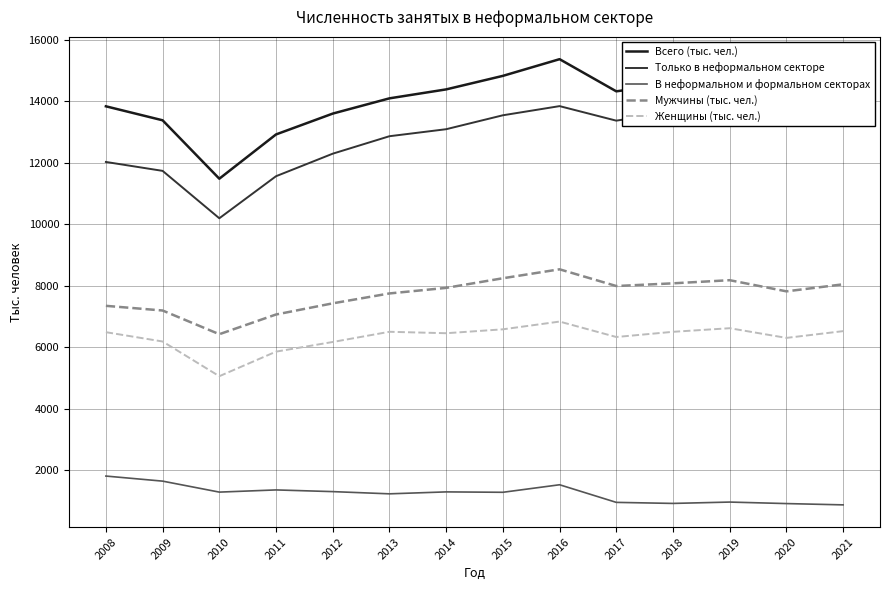

At 2012, list the series in order from largest to smallest.

Всего (тыс. чел.), Только в неформальном секторе, Мужчины (тыс. чел.), Женщины (тыс. чел.), В неформальном и формальном секторах